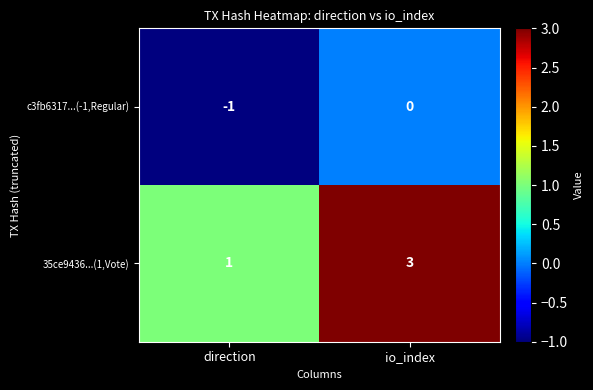

Which category has the highest value in the c3fb6317...(-1,Regular) series?

io_index